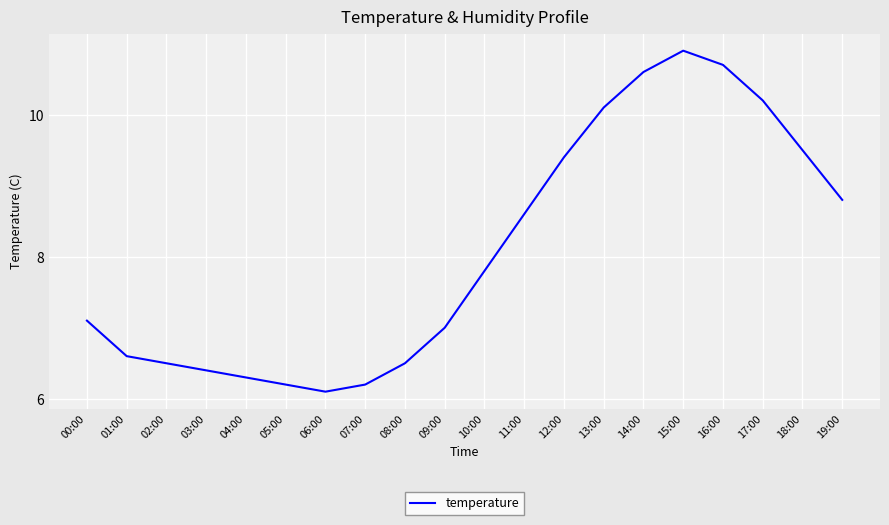

What is the change in value from 01:00 to 16:00?

+4.1